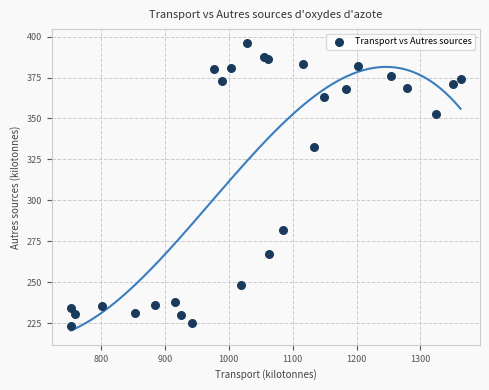

What Y value in the scatter plot is closest to 309?

332.7